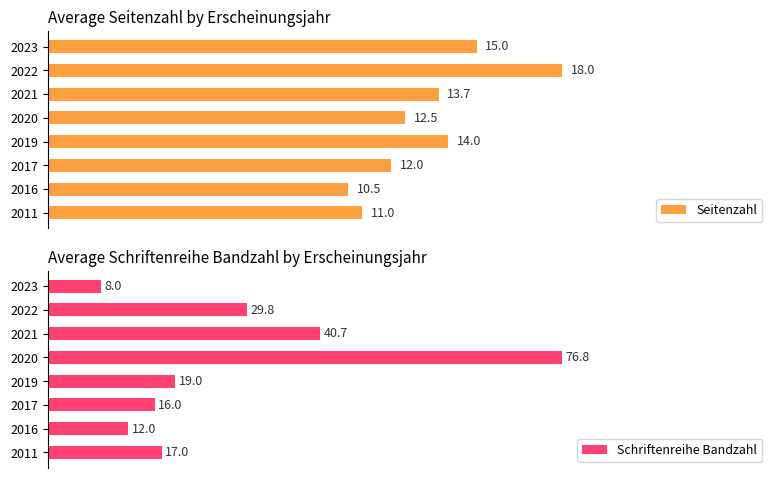

List the series in order of their overall mean, lowest first.

Seitenzahl, Schriftenreihe Bandzahl